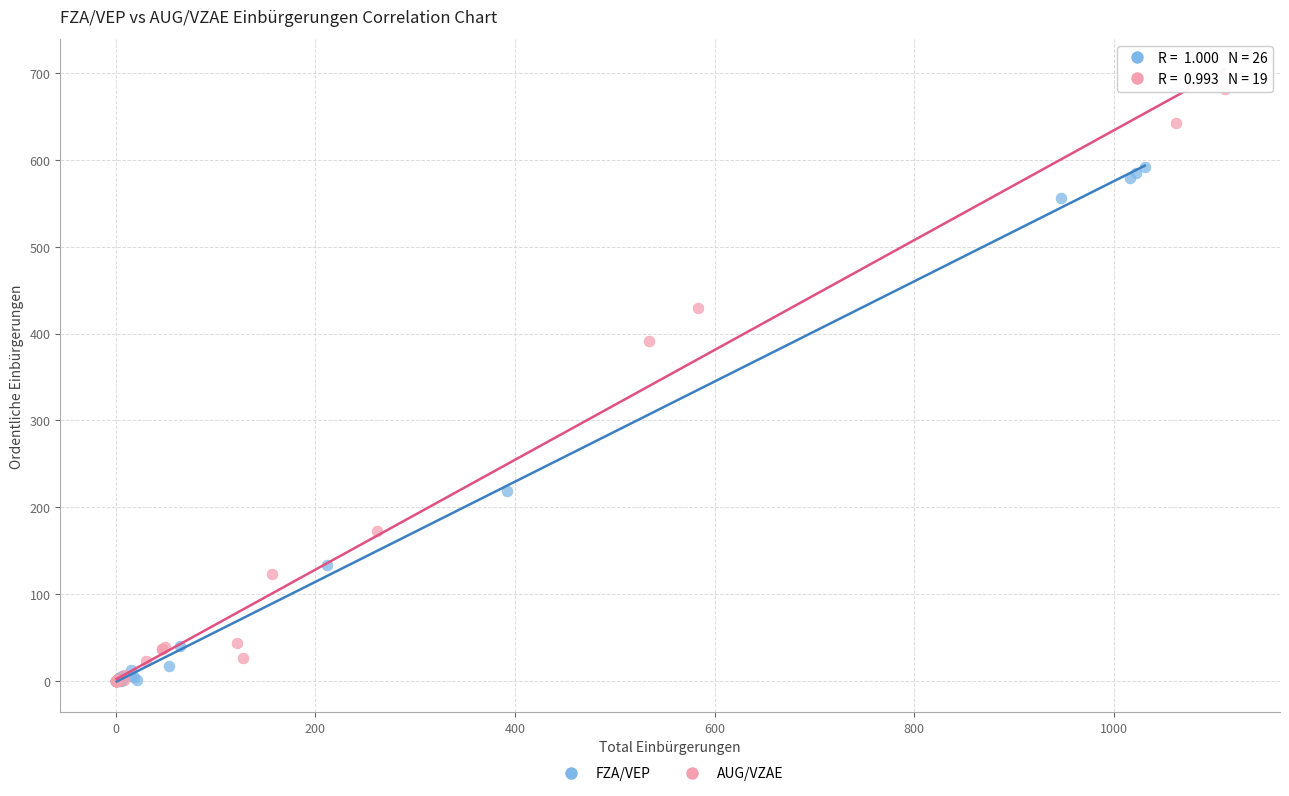

Which series has the largest Y range (max minus min)?

AUG/VZAE